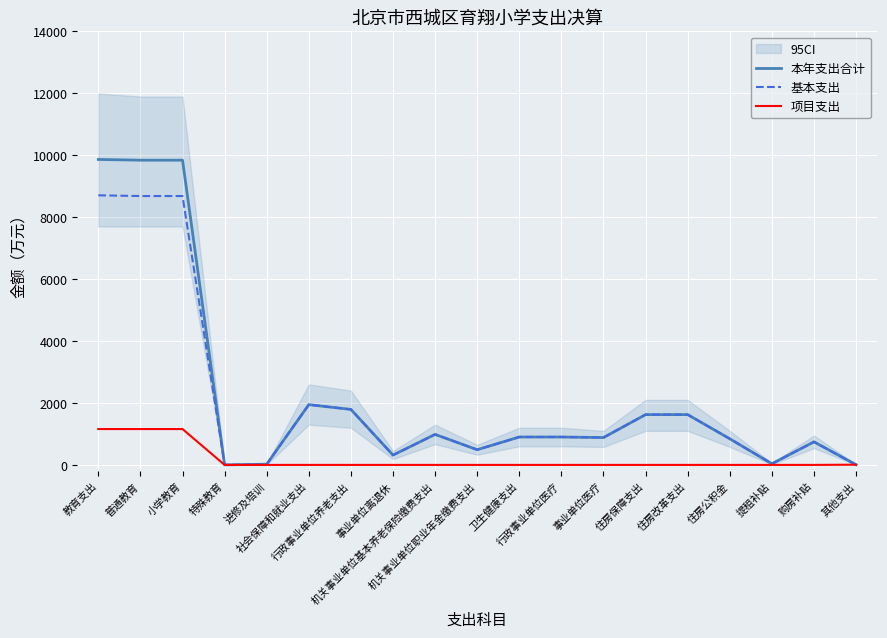

True or false: 本年支出合计 has more than 0 points higher than both neighbors.

True